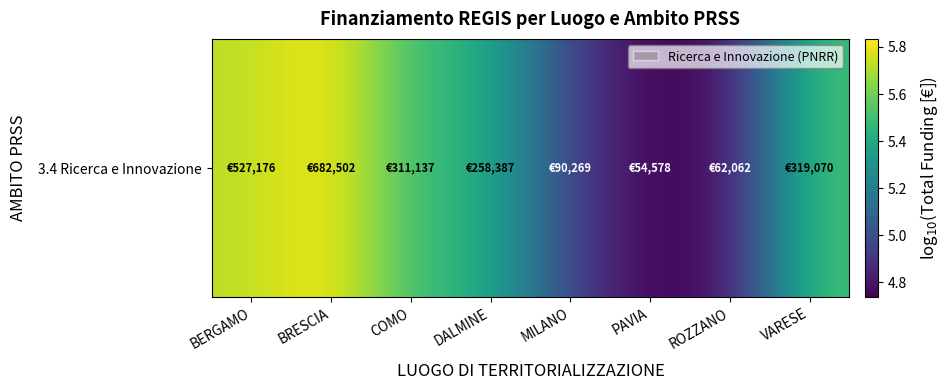

Between COMO and DALMINE, which is larger?

COMO